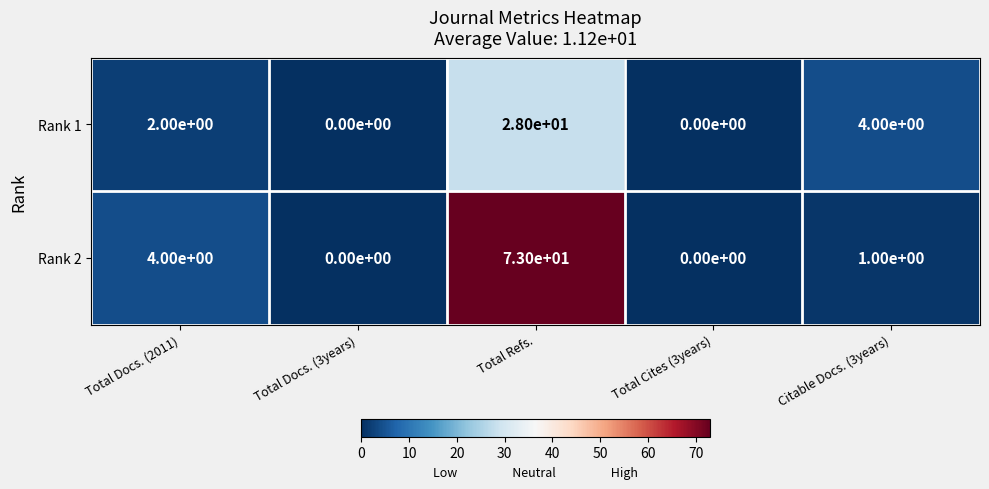

List the series in order of their overall mean, highest first.

Rank 2, Rank 1